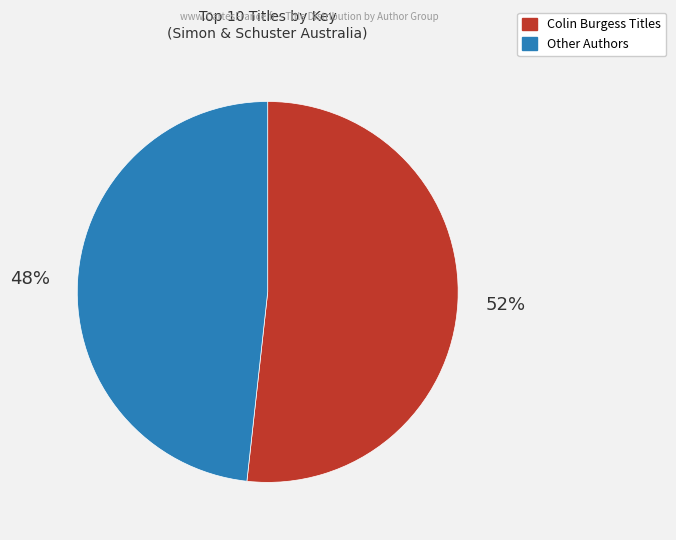

Count the number of slices in the pie.

2